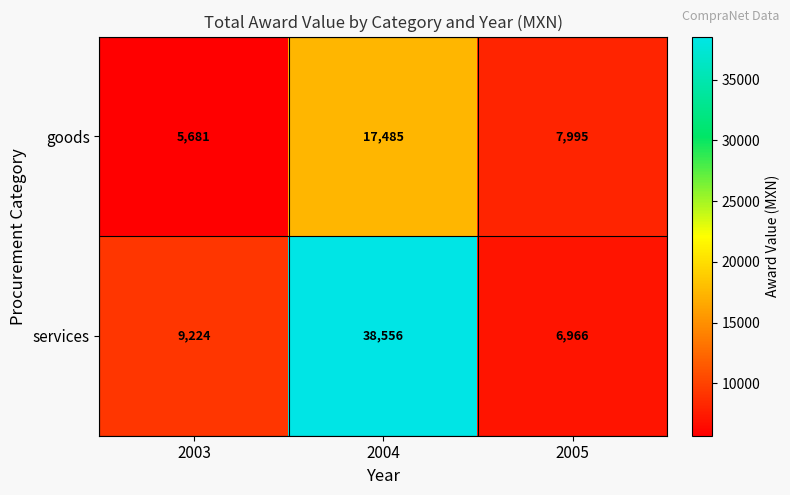

Which series has the largest range (max minus min)?

services